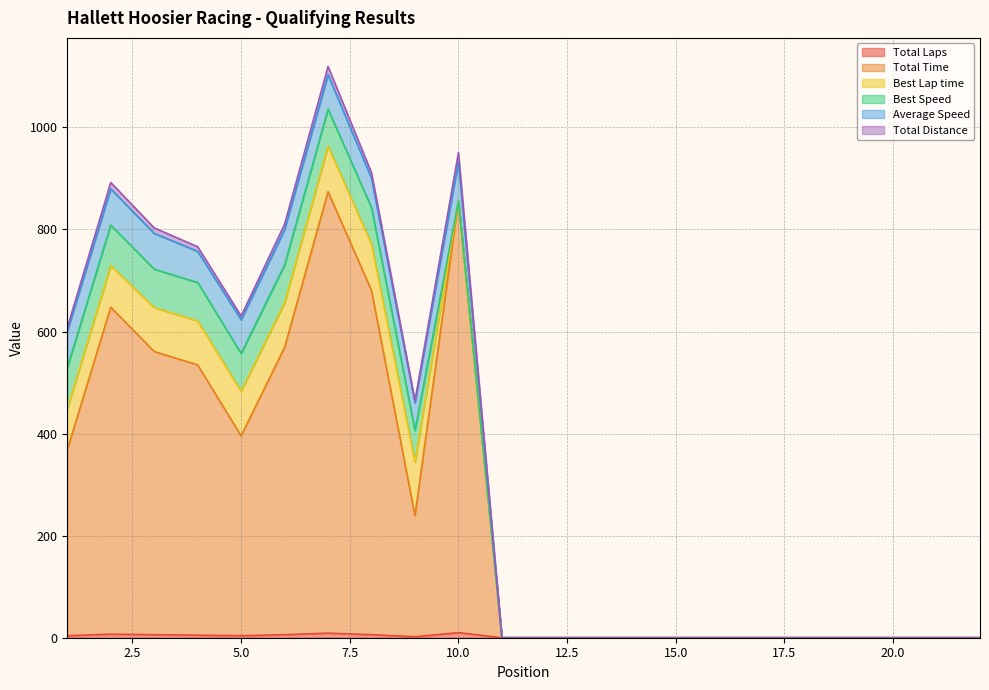

Read the Total Laps value at 8.

6.0